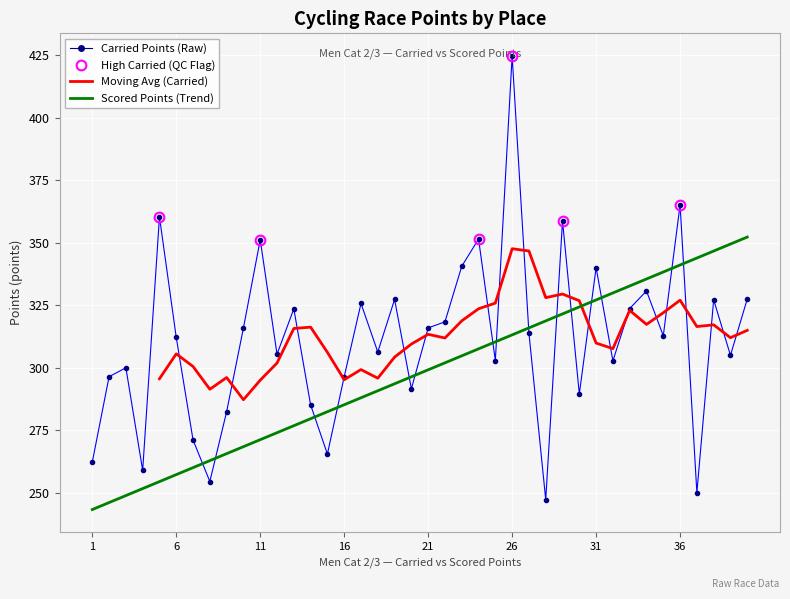

Reading right to left, transcribe all the data shown in this chart.

Carried Points: 327.4	304.9	327.1	250.0	365.1	312.7	330.7	323.7	302.7	340.0	289.5	358.7	247.2	313.8	424.6	302.9	351.4	340.5	318.3	315.9	291.6	327.3	306.3	325.7	296.4	265.5	285.1	323.5	305.4	351.1	315.9	282.4	254.5	271.1	312.1	360.3	259.0	300.0	296.4	262.3
Scored Points: 352.2	349.4	346.6	343.8	341.0	338.2	335.5	332.7	329.9	327.1	324.3	321.5	318.7	315.9	313.1	310.3	307.5	304.7	301.9	299.1	296.3	293.6	290.8	288.0	285.2	282.4	279.6	276.8	274.0	271.2	268.4	265.6	262.8	260.0	257.2	254.4	251.7	248.9	246.1	243.3